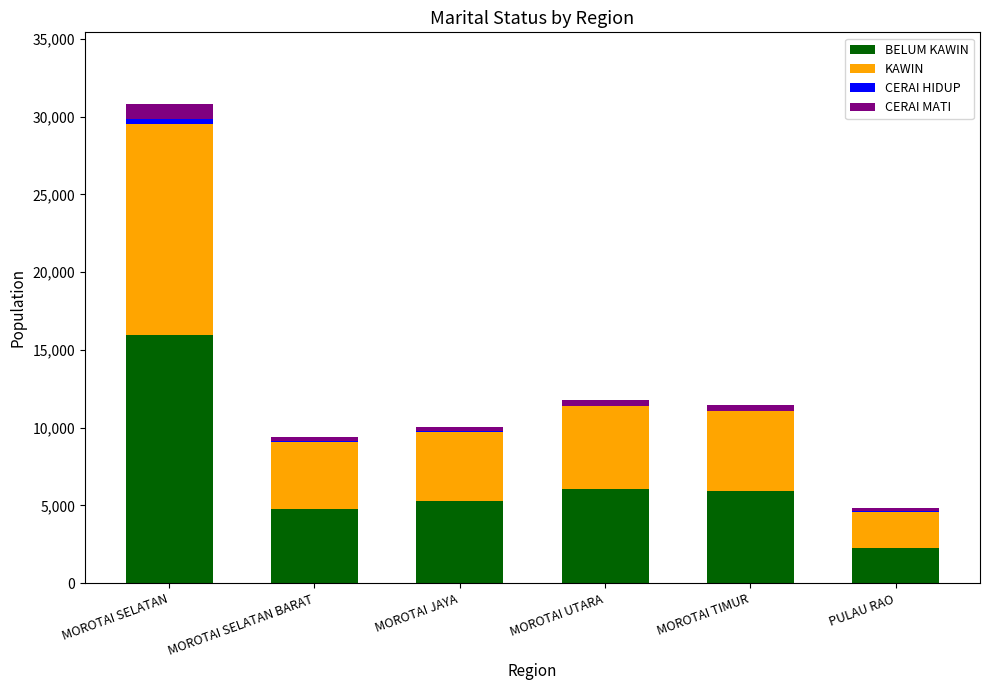

At which category is the sum across all series the highest?

MOROTAI SELATAN